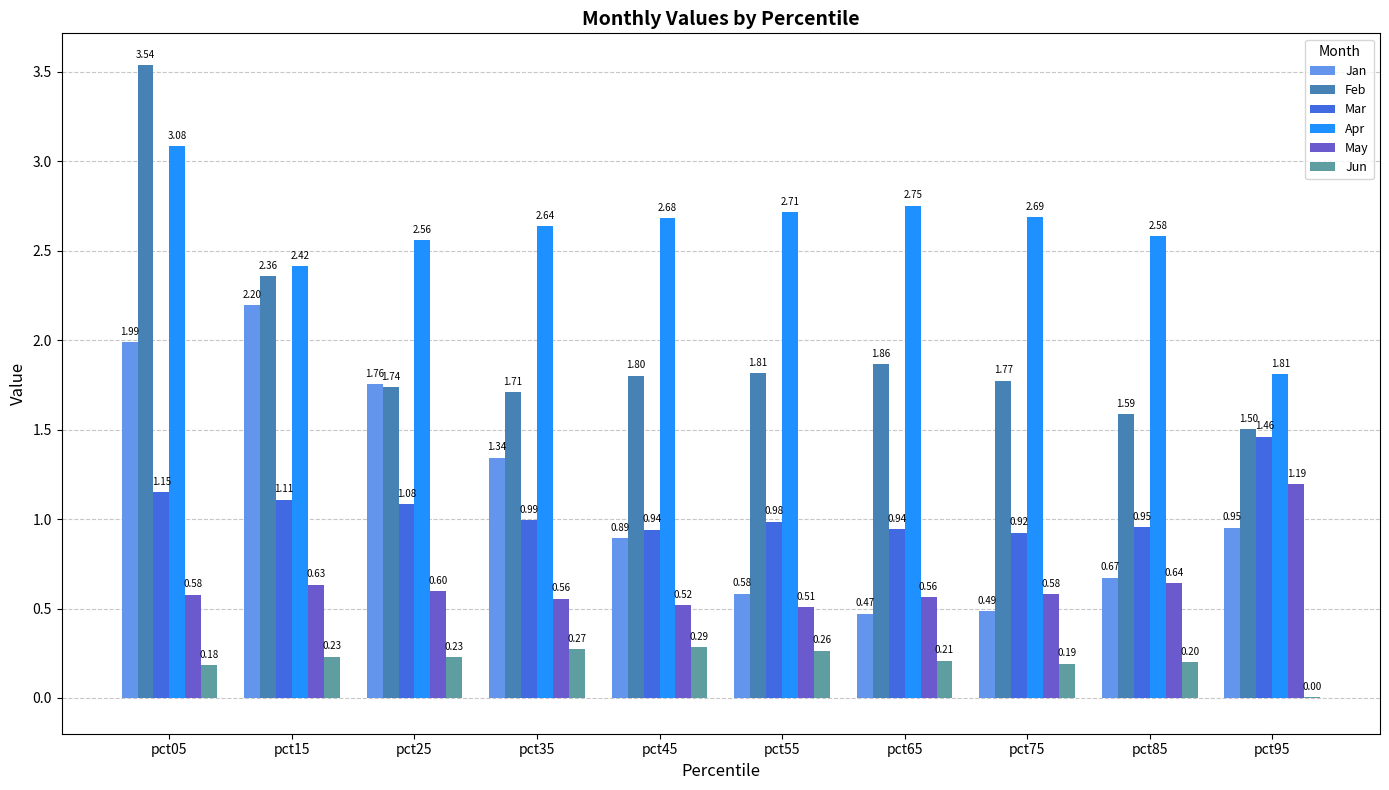

Which series changed the most between pct15 and pct65?

Jan